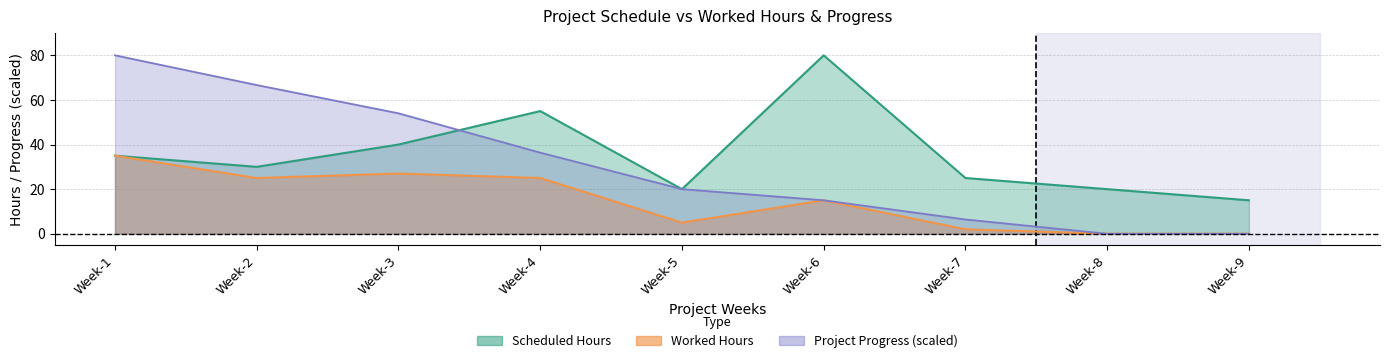

The value of Scheduled Hours at Week-5 is 29.1. True or false?

False